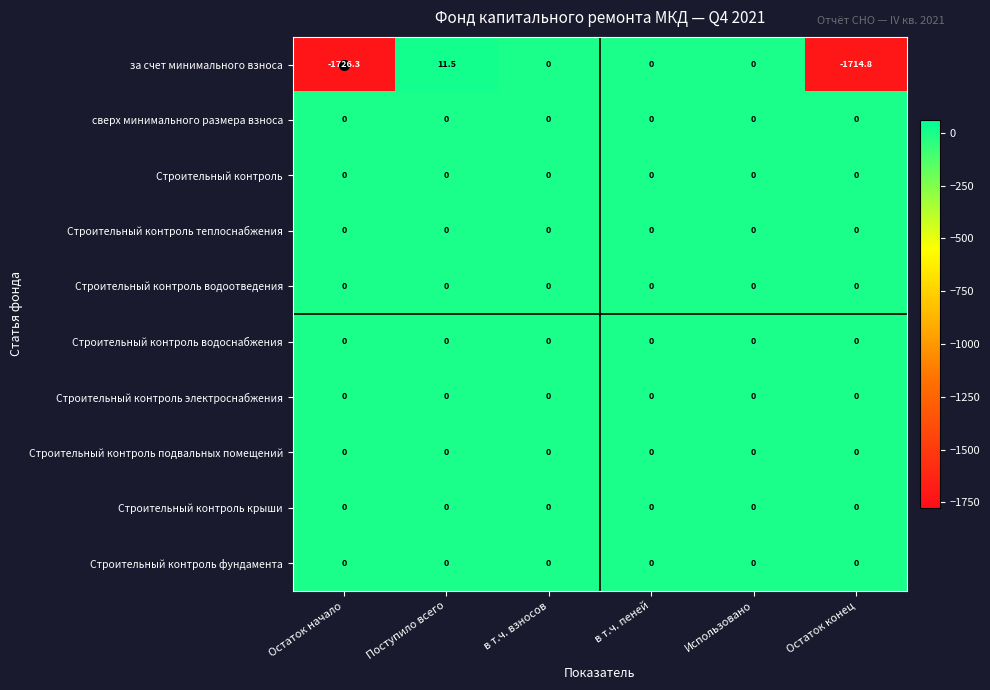

Which series has the largest range (max minus min)?

за счет минимального взноса